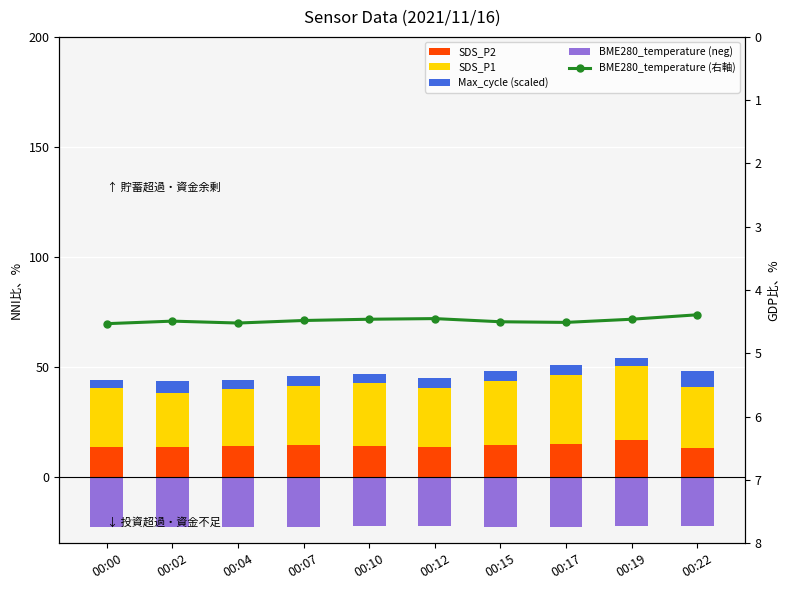

True or false: SDS_P1 has a value of 45.1 at 00:00.

False